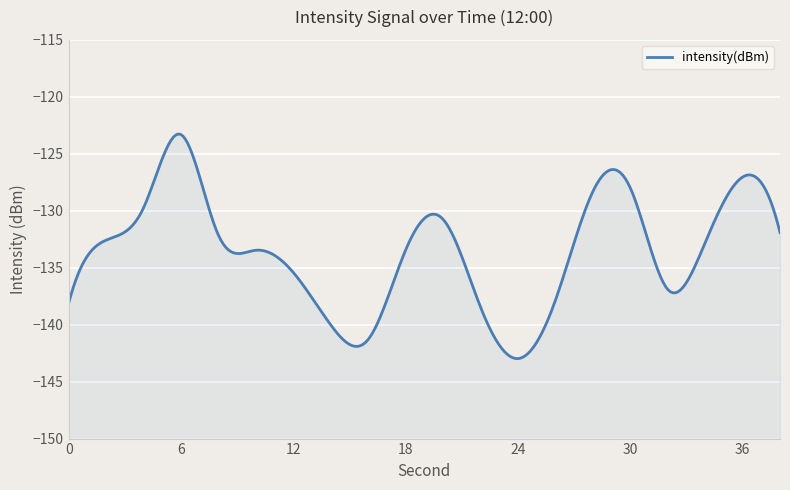

Rank the categories by value from lowest to highest.

24, 16, 14, 22, 0, 26, 32, 12, 10, 18, 34, 2, 8, 38, 20, 4, 28, 30, 36, 6